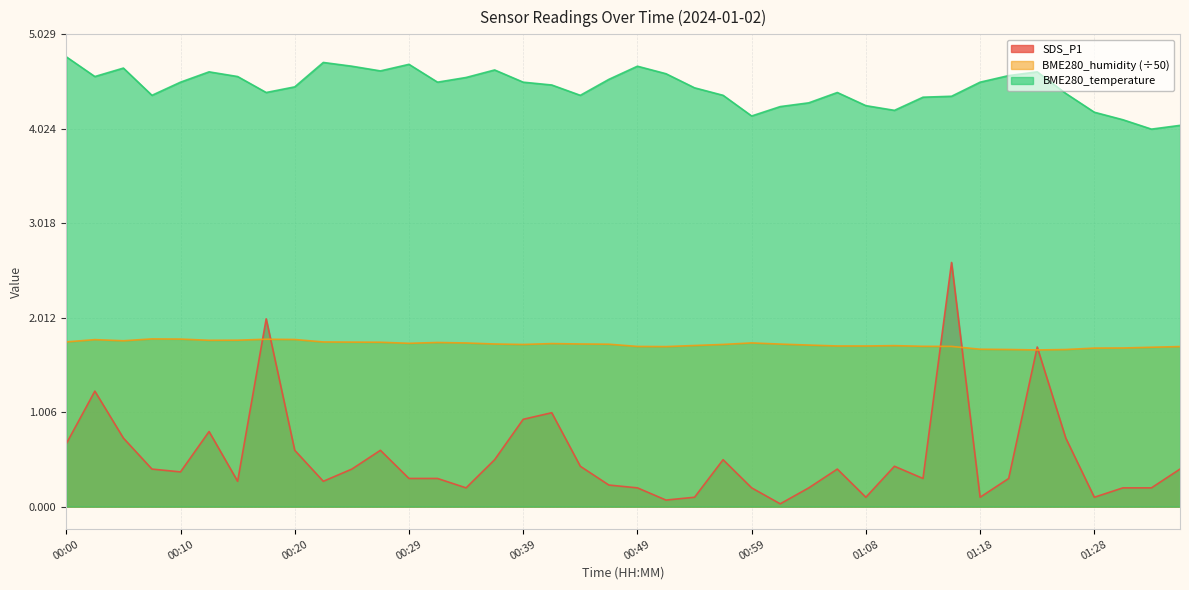

At which category does BME280_temperature reach its first local peak?

00:05